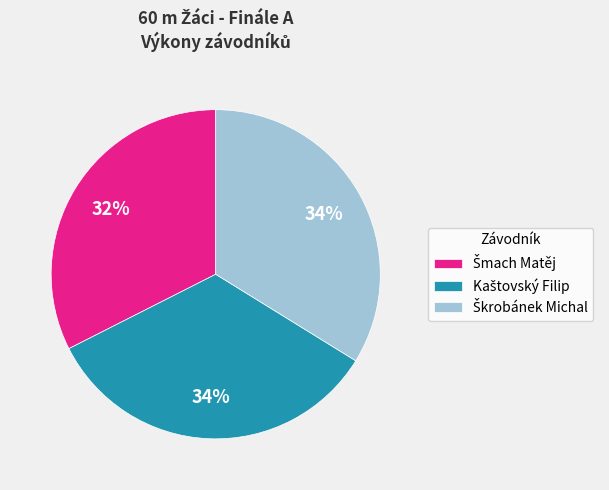

To the nearest percent, what is the average slice percentage?

33%